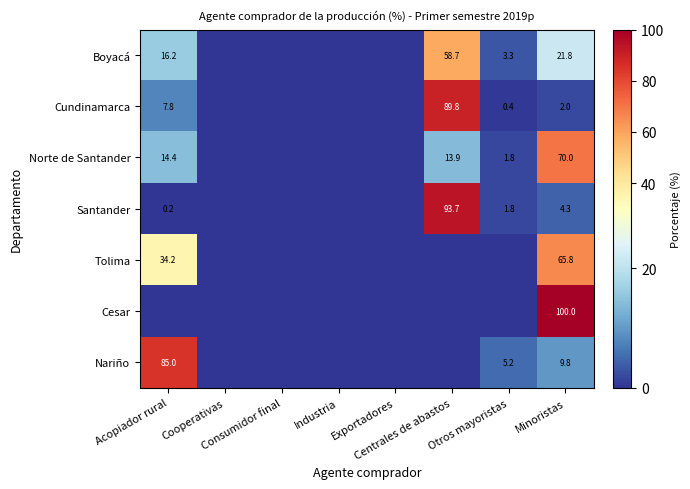

What is the spread (max minus min) of values at Centrales de abastos?

93.7